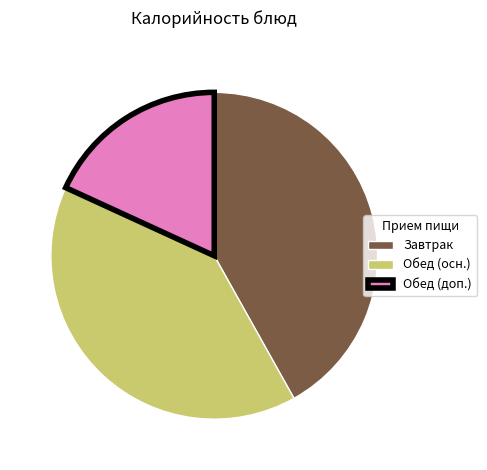

True or false: Обед (осн.) accounts for 52% of the total.

False